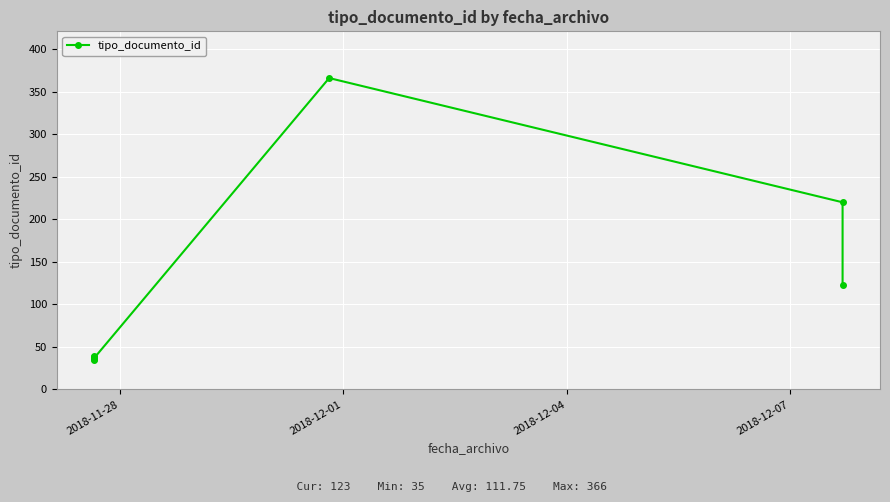

How many values exceed 39?

3